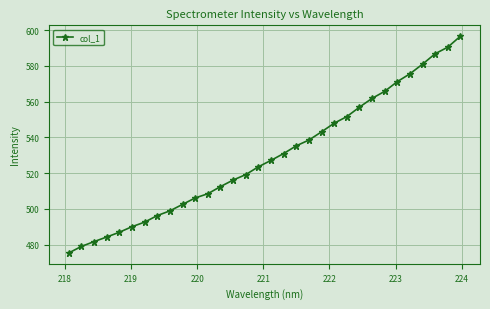

What is the value of the 14th point from the left?

516.1